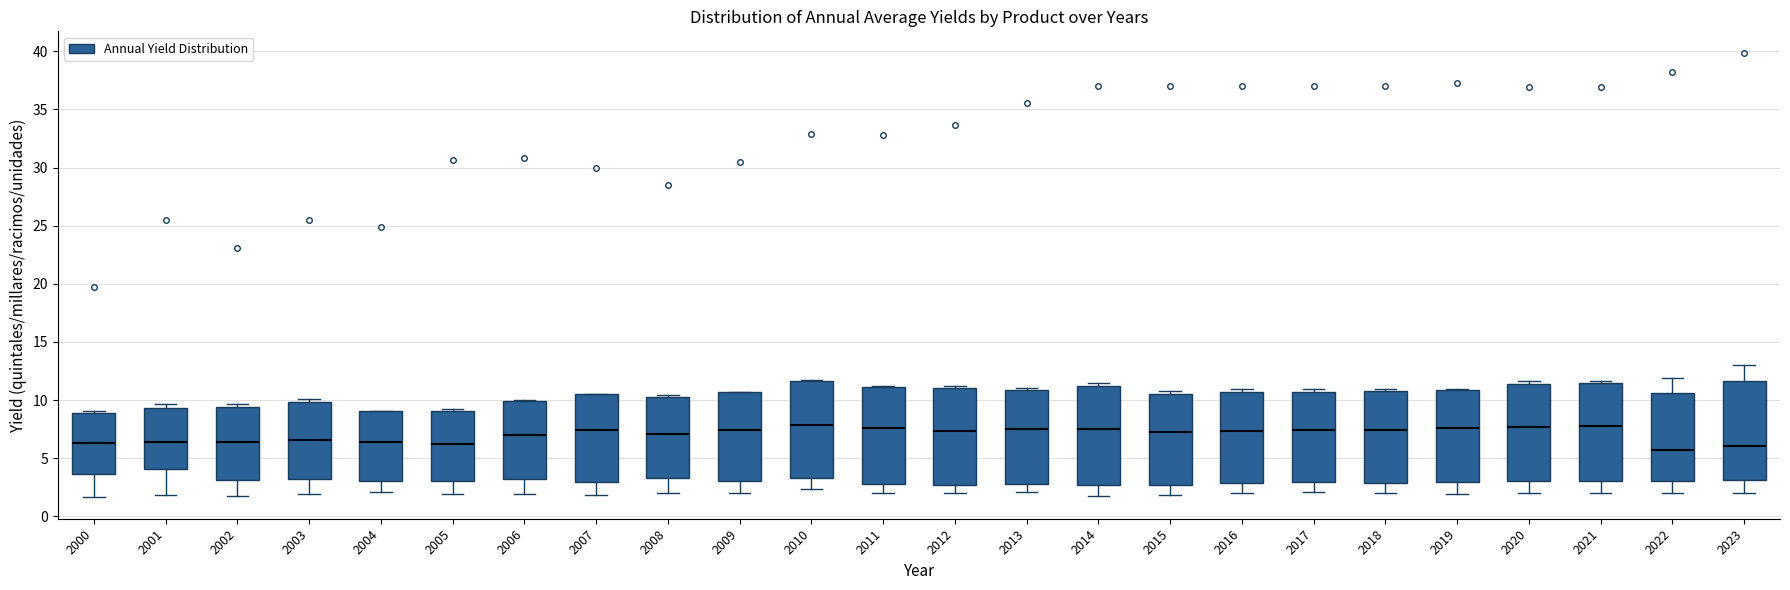

Reading left to right, read every box against the y-axis: the position of its median line, the range the box covers, and the ends of its whiskers. The values are not printed on the chart, so give them approximately, as read against the axis.

2000: median 6.5, box 3.5 to 9.0, whiskers 1.5 to 9.0 (just above the box's upper edge)
2001: median 6.5, box 4.0 to 9.5, whiskers 2.0 to 9.5 (just above the box's upper edge)
2002: median 6.5, box 3.0 to 9.5, whiskers 2.0 to 9.5 (just above the box's upper edge)
2003: median 6.5, box 3.0 to 10.0, whiskers 2.0 to 10.0 (just above the box's upper edge)
2004: median 6.5, box 3.0 to 9.0, whiskers 2.0 to 9.0
2005: median 6.0, box 3.0 to 9.0, whiskers 2.0 to 9.0
2006: median 7.0, box 3.0 to 10.0, whiskers 2.0 to 10.0
2007: median 7.5, box 3.0 to 10.5, whiskers 2.0 to 10.5
2008: median 7.0, box 3.5 to 10.5, whiskers 2.0 to 10.5
2009: median 7.5, box 3.0 to 10.5, whiskers 2.0 to 10.5
2010: median 8.0, box 3.5 to 11.5, whiskers 2.5 to 11.5
2011: median 7.5, box 3.0 to 11.0, whiskers 2.0 to 11.0
2012: median 7.5, box 2.5 to 11.0, whiskers 2.0 to 11.0 (just above the box's upper edge)
2013: median 7.5, box 3.0 to 11.0, whiskers 2.0 to 11.0 (just above the box's upper edge)
2014: median 7.5, box 2.5 to 11.0, whiskers 2.0 to 11.5
2015: median 7.5, box 2.5 to 10.5, whiskers 2.0 to 11.0
2016: median 7.5, box 3.0 to 10.5, whiskers 2.0 to 11.0
2017: median 7.5, box 3.0 to 10.5, whiskers 2.0 to 11.0
2018: median 7.5, box 3.0 to 11.0, whiskers 2.0 to 11.0 (just above the box's upper edge)
2019: median 7.5, box 3.0 to 11.0, whiskers 2.0 to 11.0
2020: median 7.5, box 3.0 to 11.5, whiskers 2.0 to 11.5 (just above the box's upper edge)
2021: median 8.0, box 3.0 to 11.5, whiskers 2.0 to 11.5 (just above the box's upper edge)
2022: median 5.5, box 3.0 to 10.5, whiskers 2.0 to 12.0
2023: median 6.0, box 3.0 to 11.5, whiskers 2.0 to 13.0